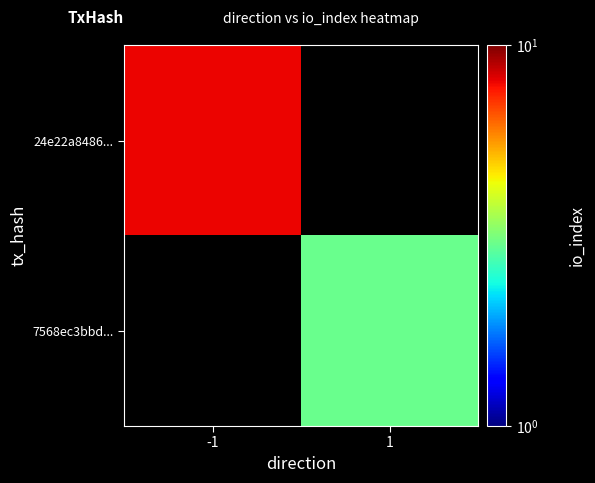

Rank the series by their average value, from highest to lowest.

24e22a8486..., 7568ec3bbd...